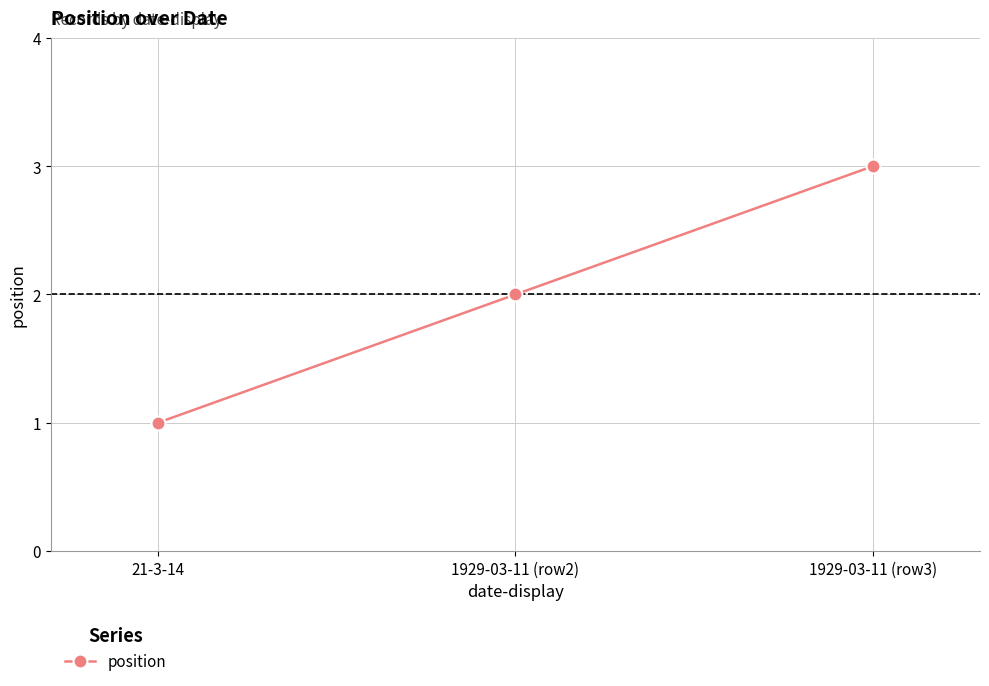

What value does the data have at 21-3-14?

1